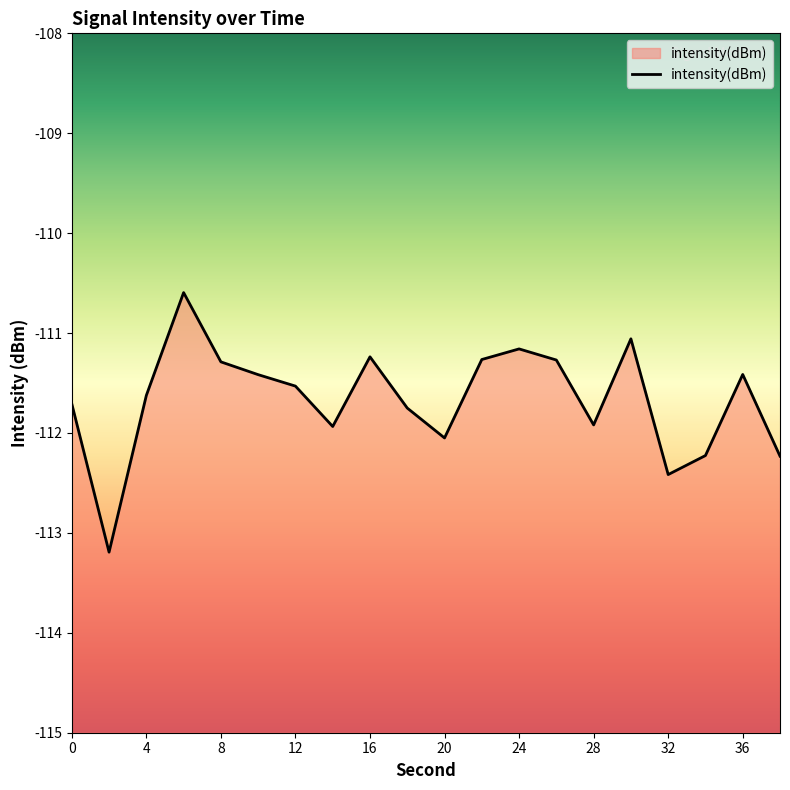

What is the sum of all values?

-2233.3